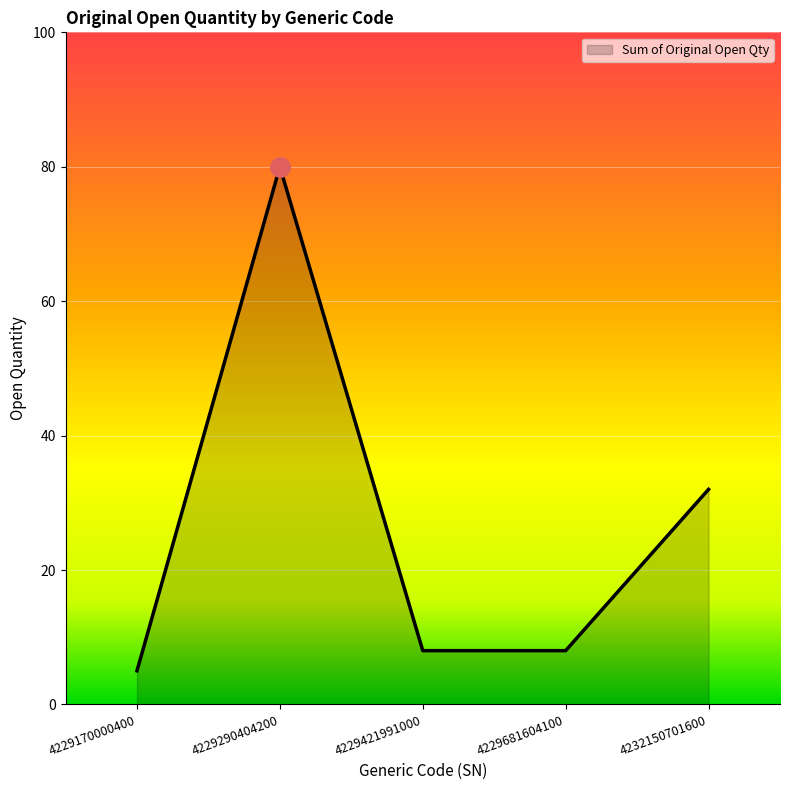

What is the minimum value shown in the chart?

5